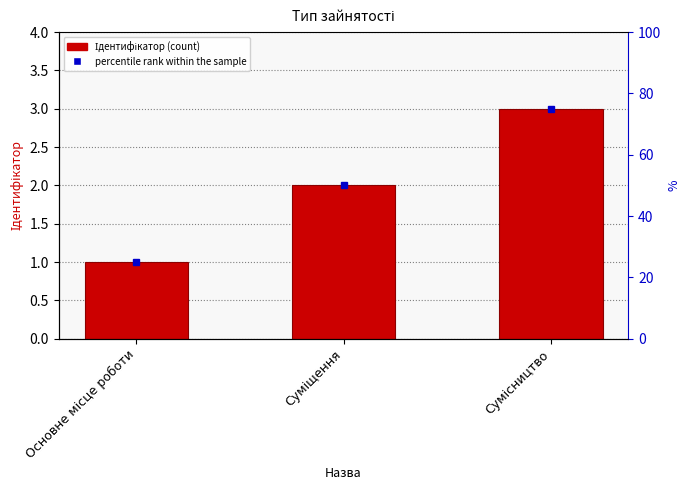

List the labels in order of value, smallest first.

Основне місце роботи, Суміщення, Сумісництво